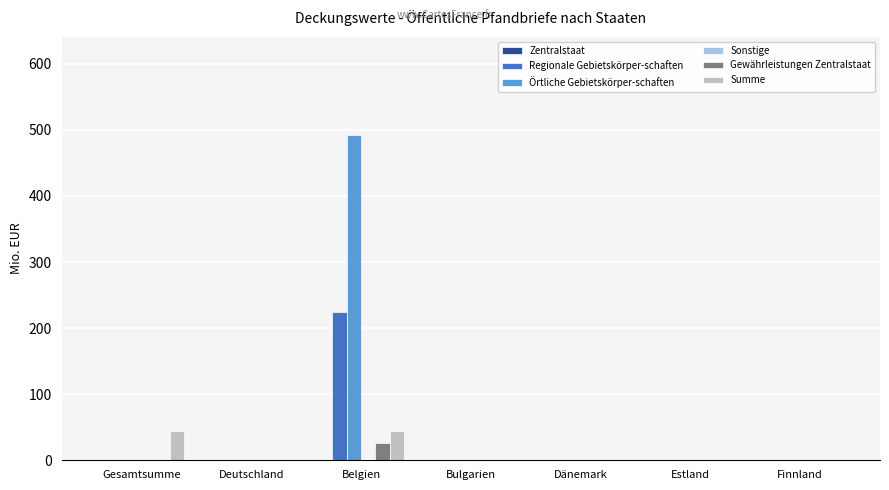

At which label does Regionale Gebietskörper-schaften reach its peak?

Belgien